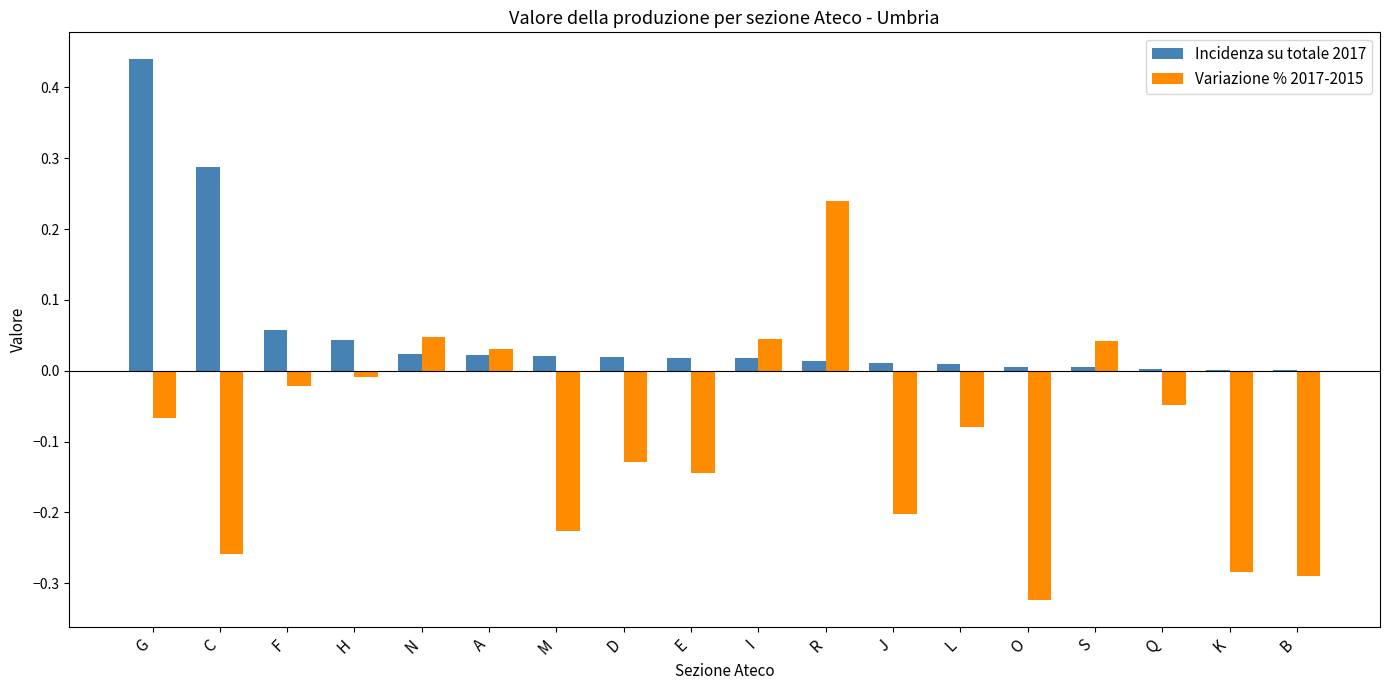

Which label corresponds to the largest value in the chart?

G